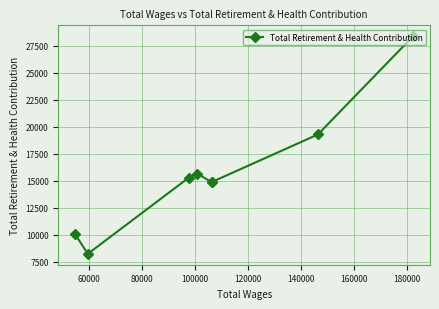

What is the maximum value shown in the chart?

28364